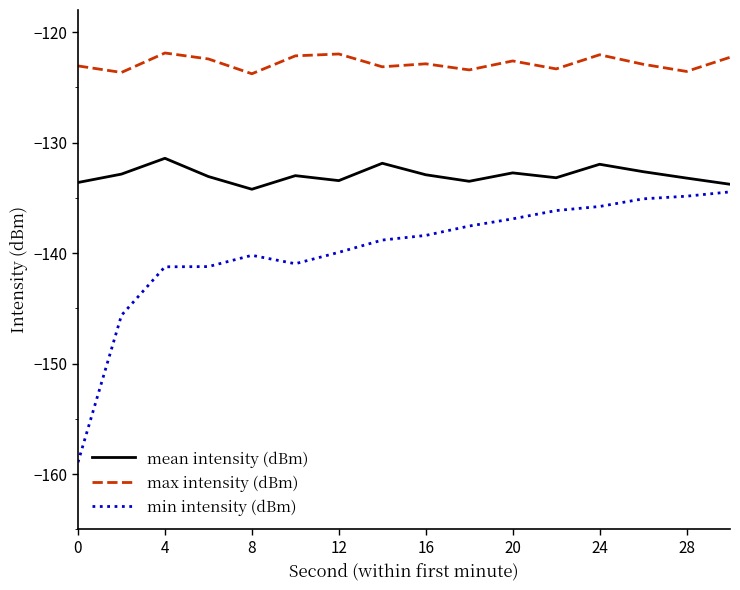

What is the maximum value for min intensity (dBm)?

-134.5